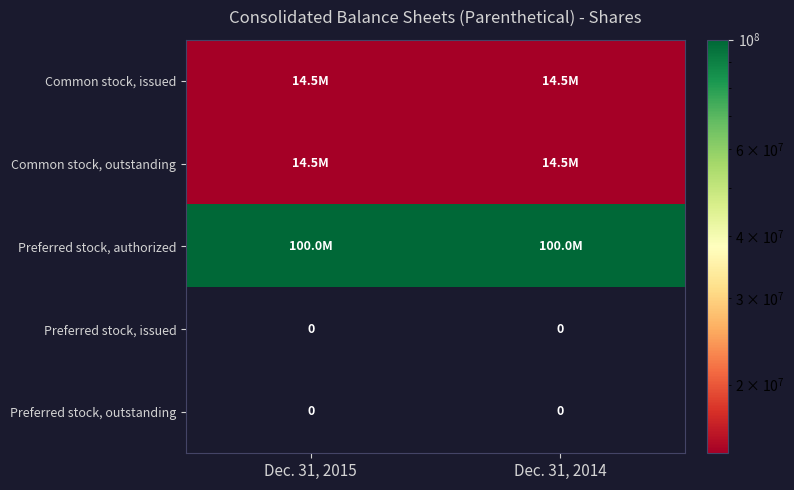

True or false: Preferred stock, outstanding has a value of 0 at Dec. 31, 2014.

True